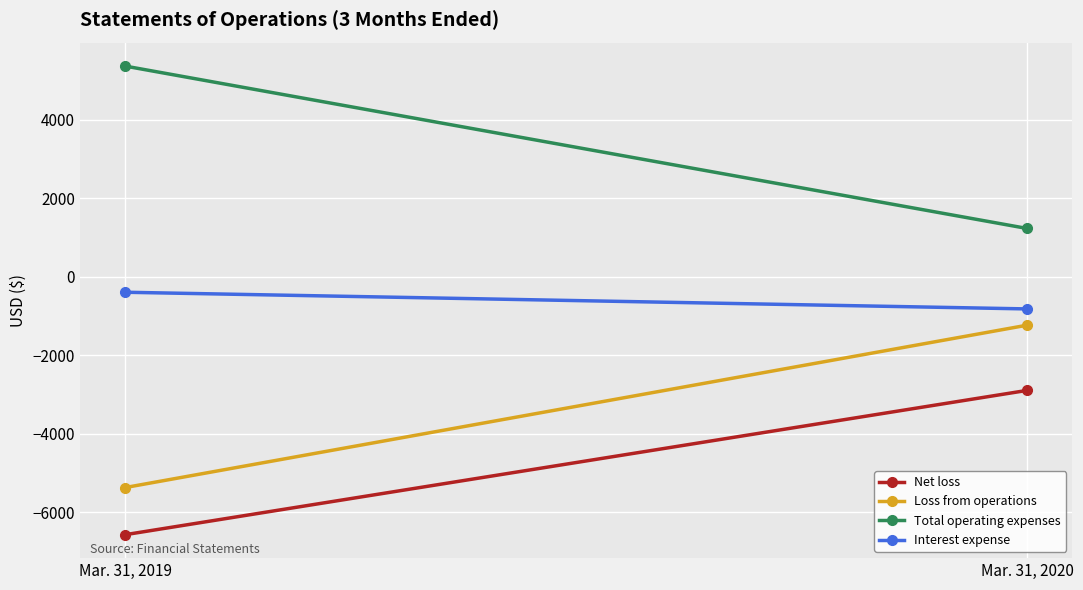

Which category has the highest value in the Total operating expenses series?

Mar. 31, 2019